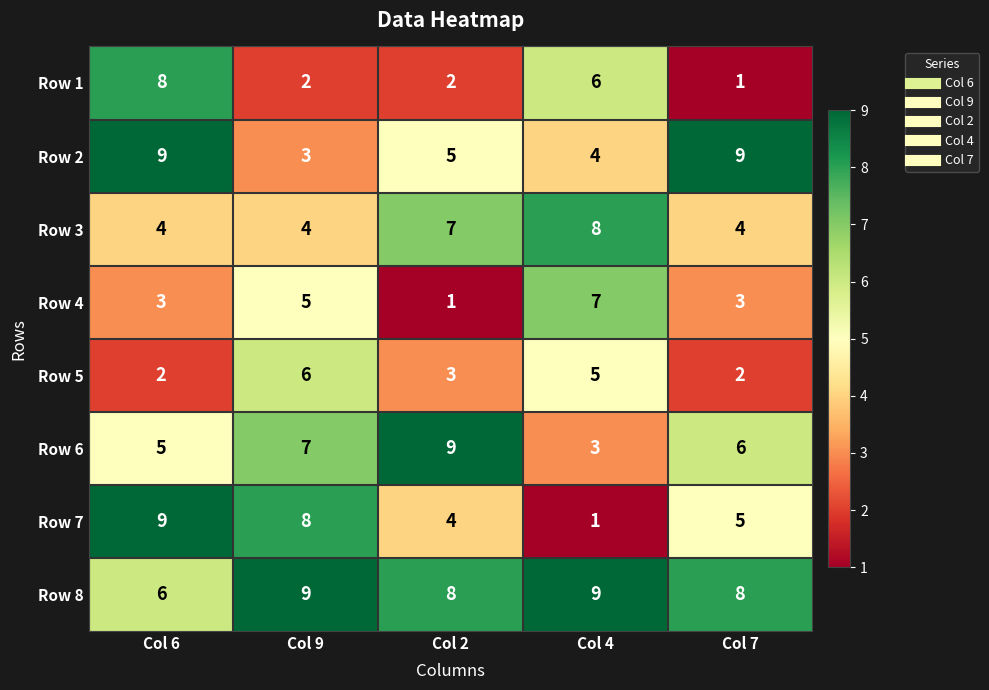

What is the difference between the second highest and minimum values in the Row 1 series?

5